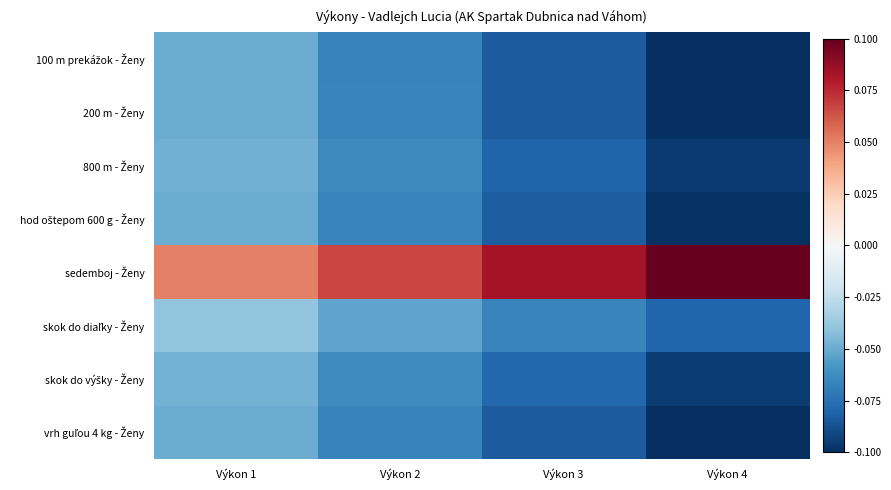

What is the difference between the highest and lowest values at Výkon 4?

0.2